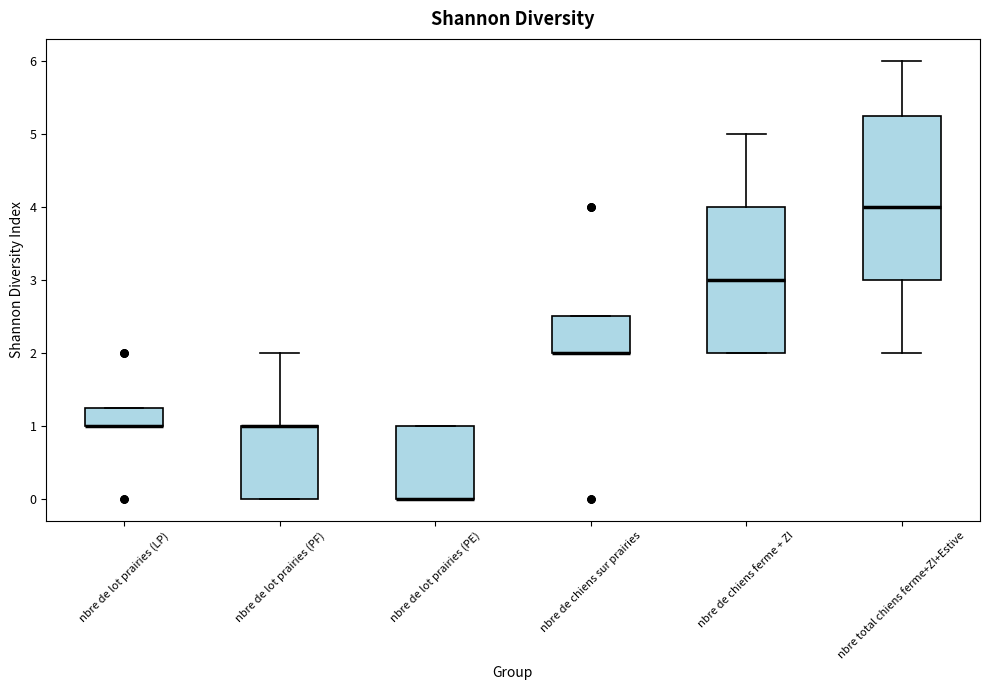

Reading left to right, read every box against the y-axis: the position of its median line, the range the box covers, and the ends of its whiskers. The values are not printed on the chart, so give them approximately, as read against the axis.

nbre de lot prairies (LP): median 1.0 (drawn on the box's lower edge), box 1.0 to 1.3, whiskers 1.0 to 1.3
nbre de lot prairies (PF): median 1.0 (drawn on the box's upper edge), box 0.0 to 1.0, whiskers 0.0 to 2.0
nbre de lot prairies (PE): median 0.0 (drawn on the box's lower edge), box 0.0 to 1.0, whiskers 0.0 to 1.0
nbre de chiens sur prairies: median 2.0 (drawn on the box's lower edge), box 2.0 to 2.5, whiskers 2.0 to 2.5
nbre de chiens ferme + ZI: median 3.0, box 2.0 to 4.0, whiskers 2.0 to 5.0
nbre total chiens ferme+ZI+Estive: median 4.0, box 3.0 to 5.3, whiskers 2.0 to 6.0